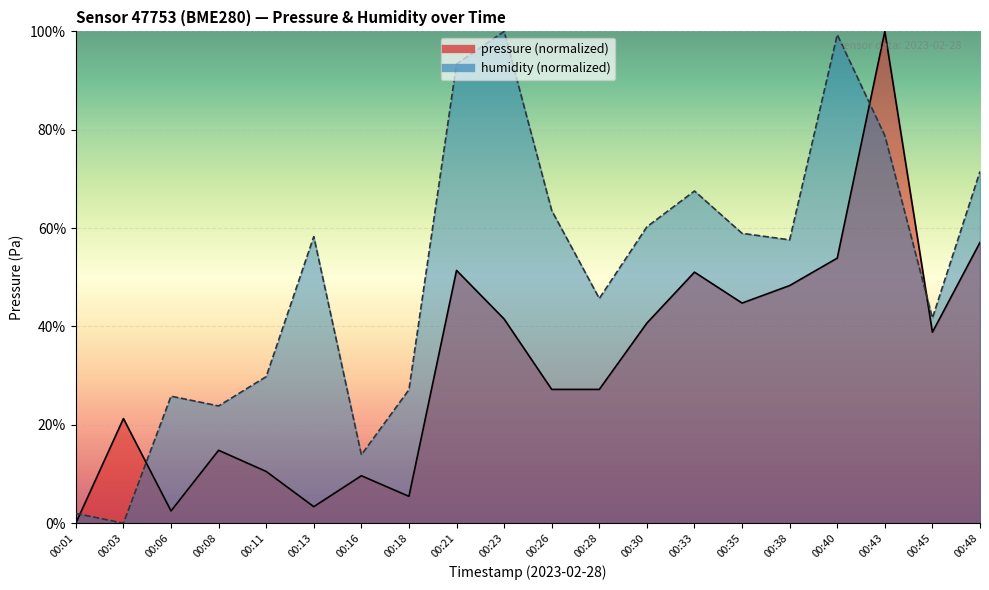

True or false: humidity has a value of 2.0 at 00:01.

True